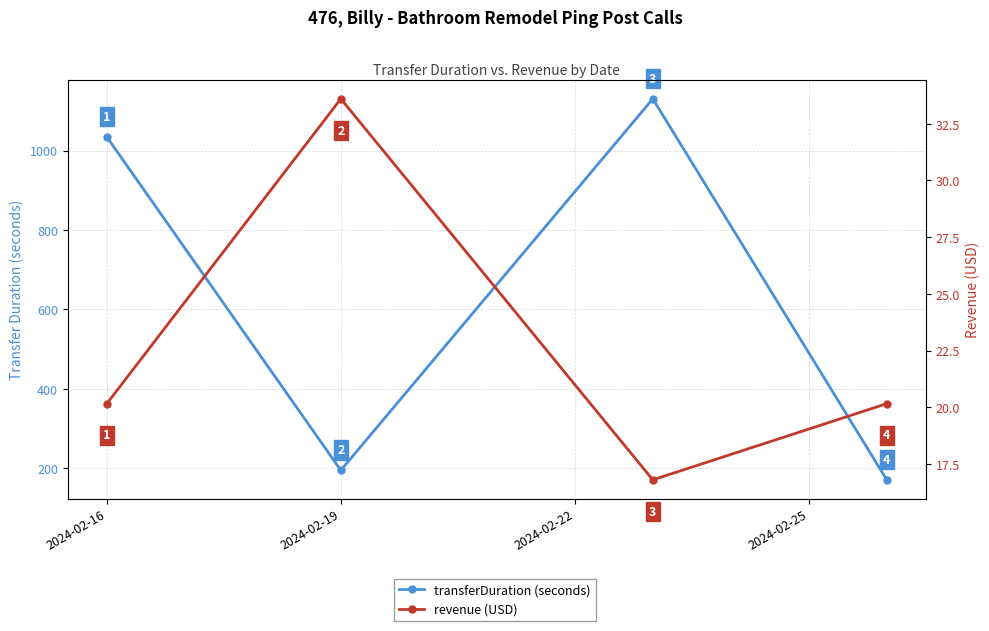

Which series has the largest total across all categories?

transferDuration (seconds)